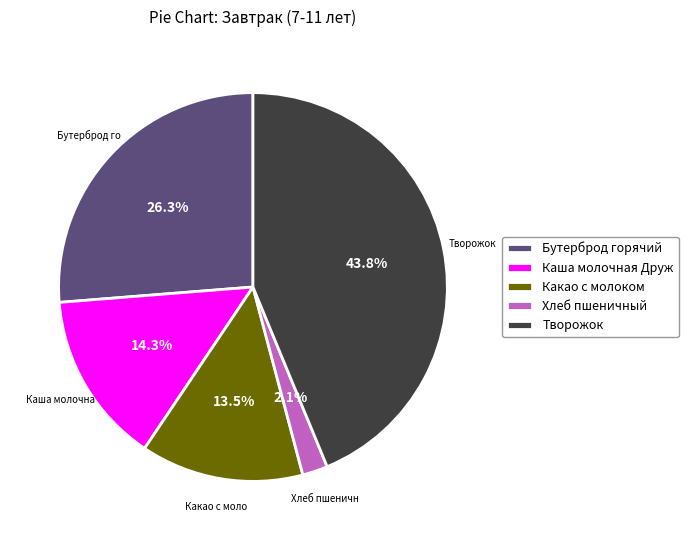

What percentage do Какао с молоком and Творожок together represent?

57.3%